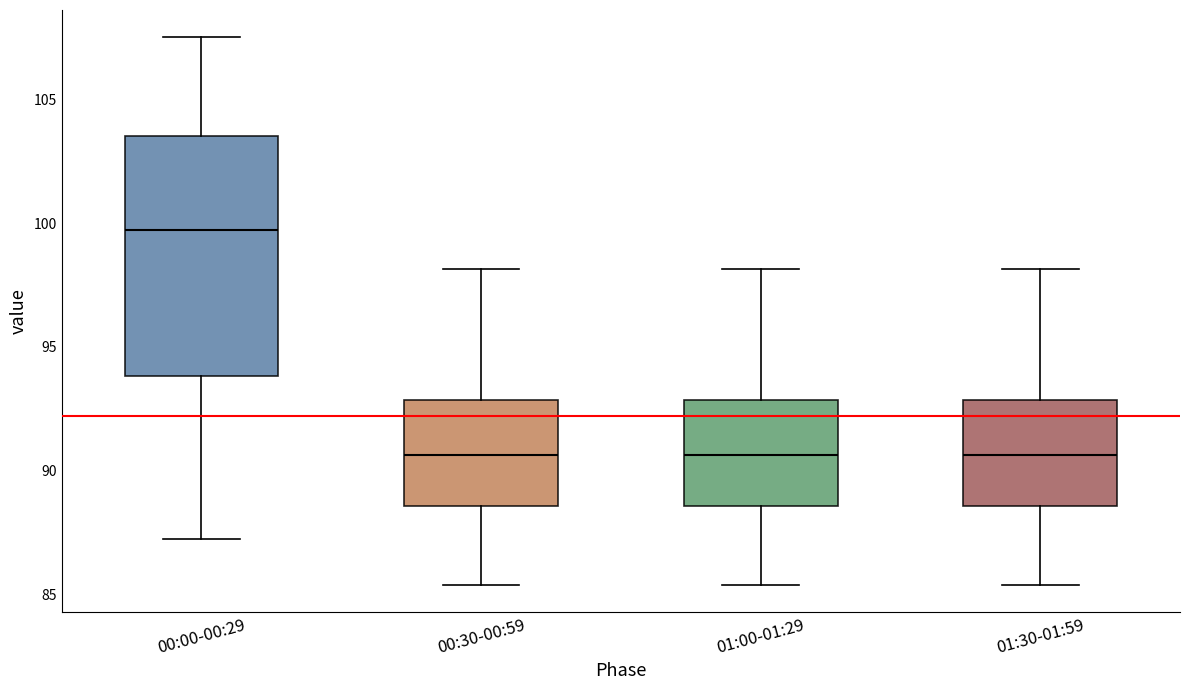

Reading left to right, transcribe this box plot: for each box, give where its median line is, the range the box spans, and where its two whiskers end, as read against the y-axis. The values are not printed on the chart, so give them approximately, as read against the axis.

00:00-00:29: median 99.5, box 94.0 to 103.5, whiskers 87.0 to 107.5
00:30-00:59: median 90.5, box 88.5 to 93.0, whiskers 85.5 to 98.0
01:00-01:29: median 90.5, box 88.5 to 93.0, whiskers 85.5 to 98.0
01:30-01:59: median 90.5, box 88.5 to 93.0, whiskers 85.5 to 98.0